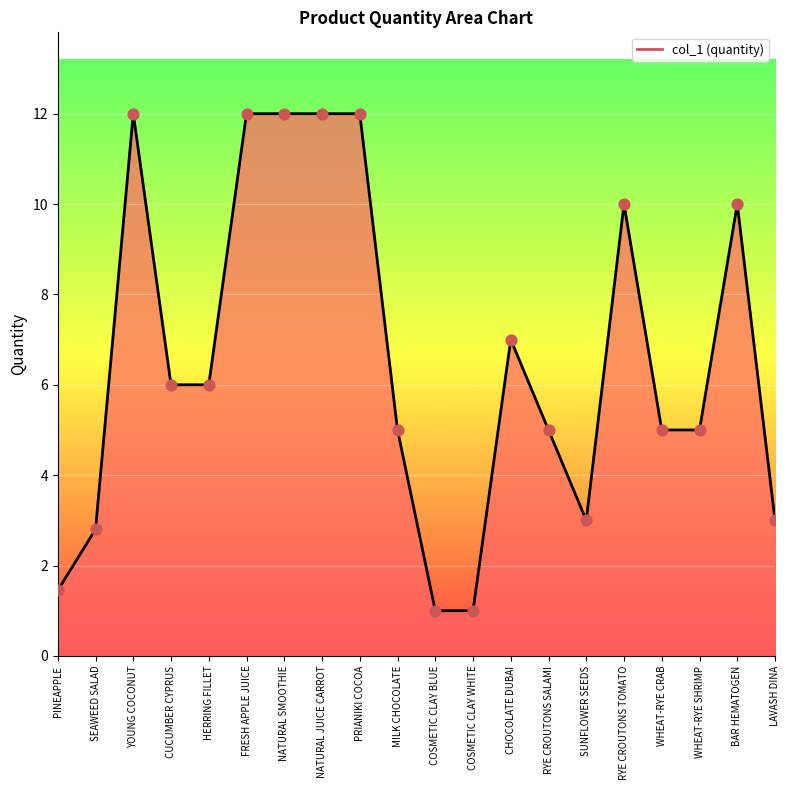

Approximately how many times larger is the value at COSMETIC CLAY WHITE compared to PINEAPPLE?

0.7